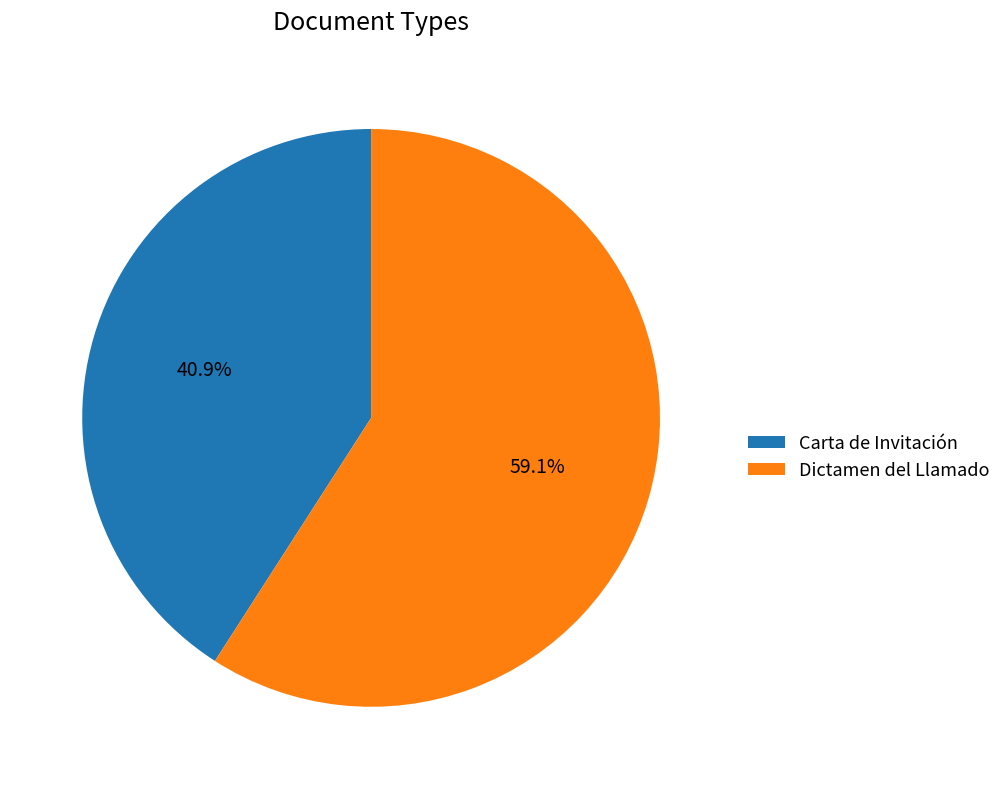

To the nearest percent, what portion does Dictamen del Llamado represent?

59%